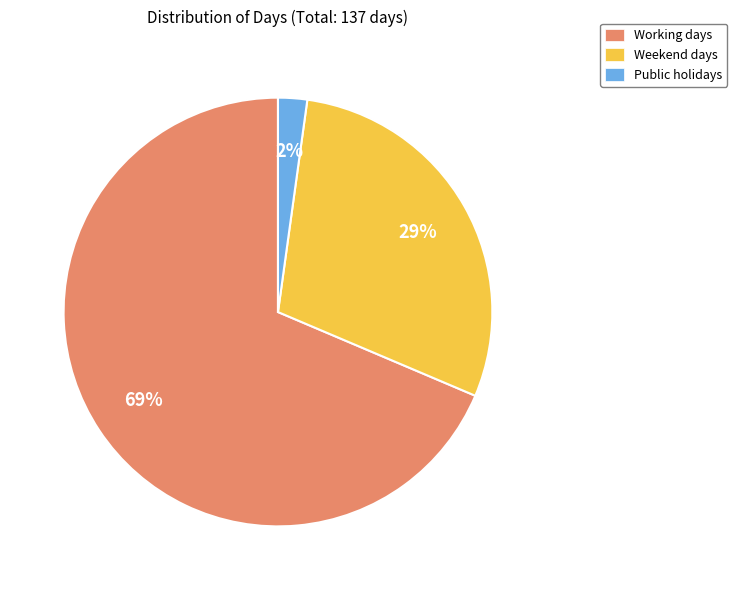

True or false: Public holidays accounts for 2% of the total.

True